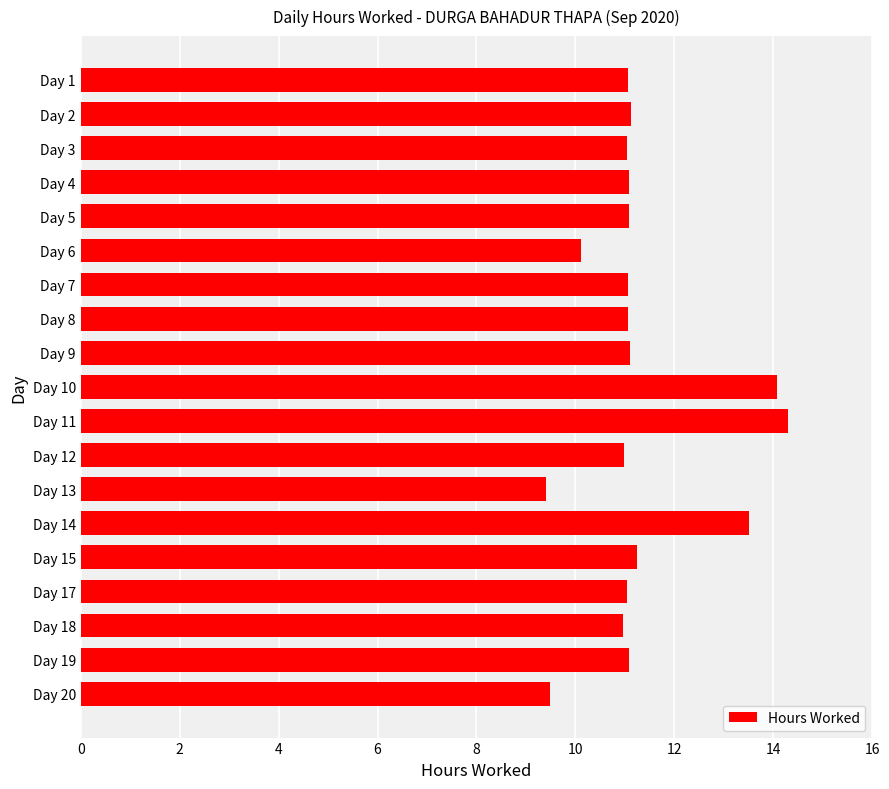

What is the value of the 4th bar from the top?

11.1